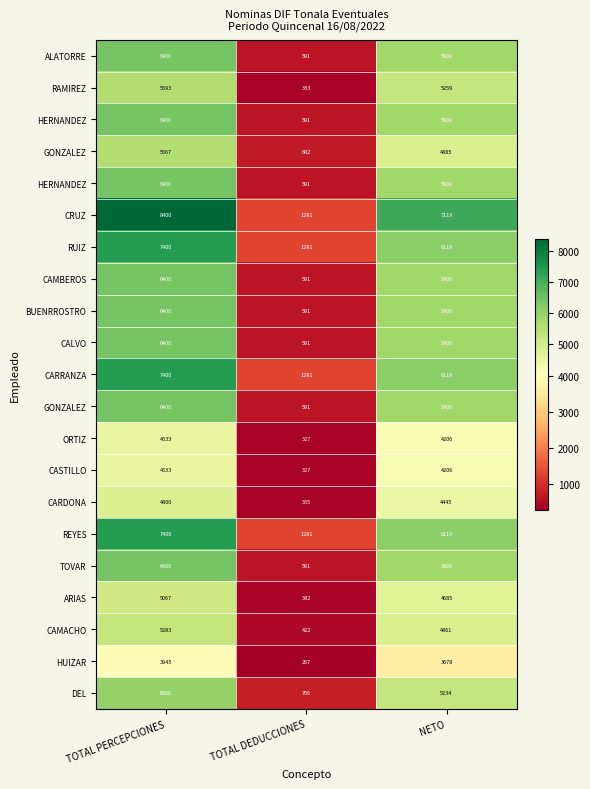

At which category is the sum across all series the highest?

TOTAL PERCEPCIONES